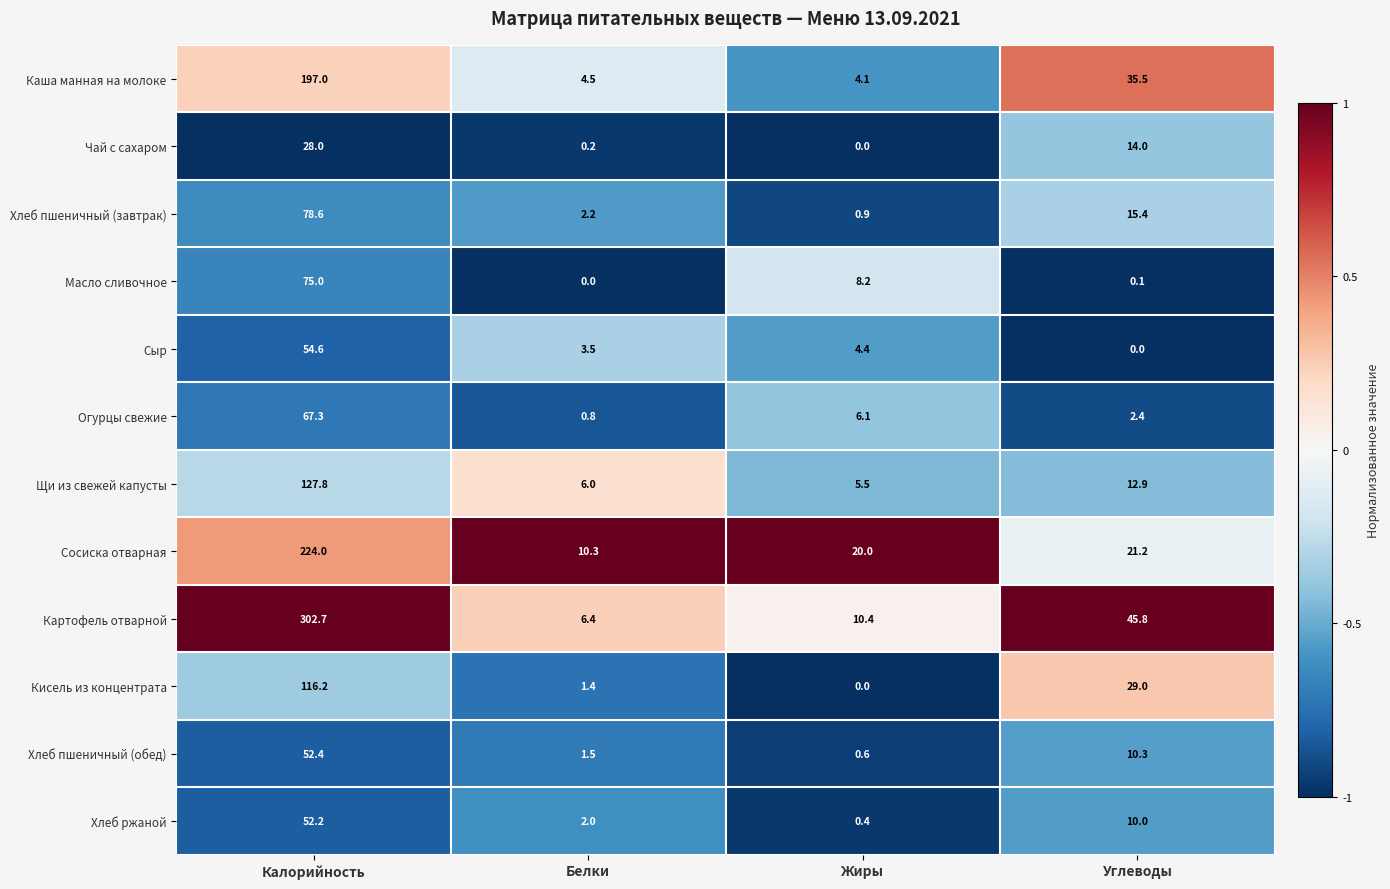

What is the sum of all Масло сливочное values?

83.3